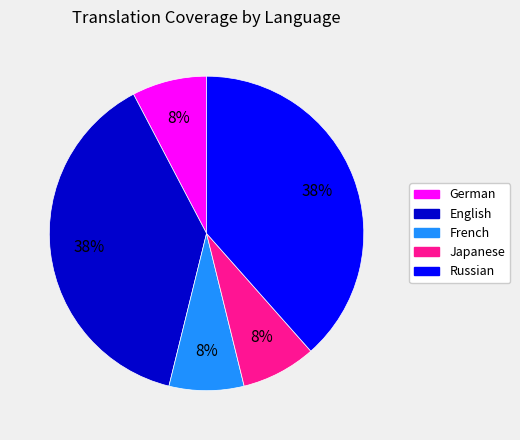

Is there a majority slice in this chart?

No